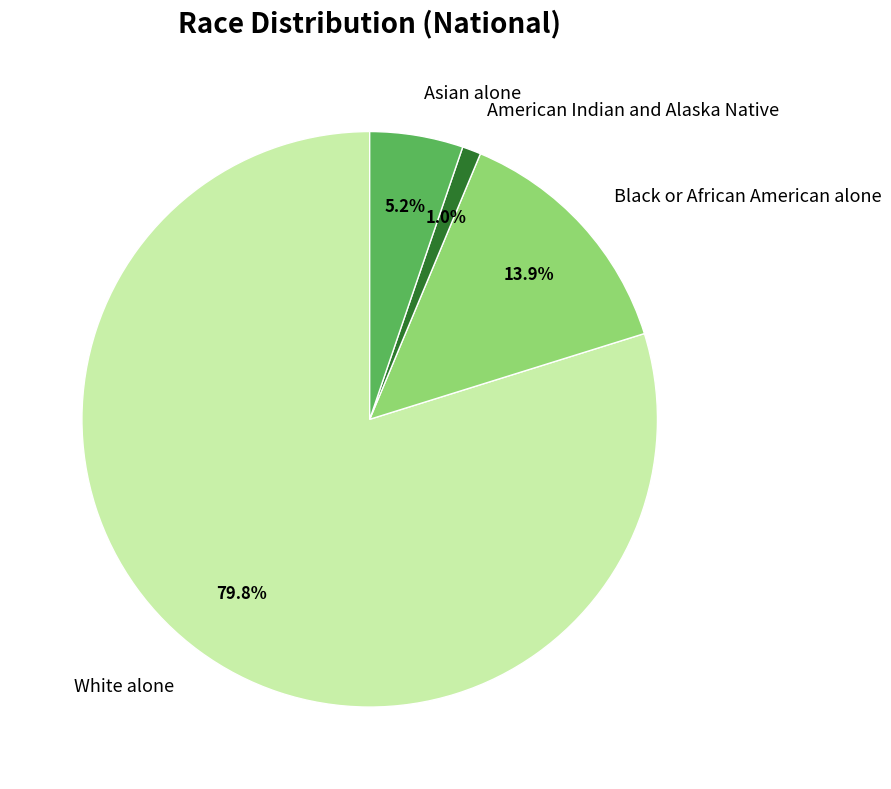

Which slice represents more than half of the pie?

White alone